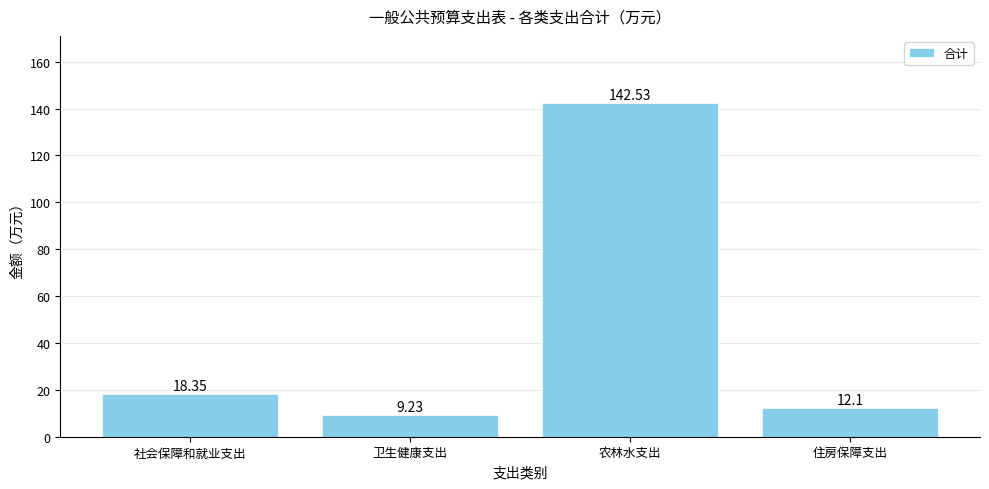

Which category has the highest value across all series?

农林水支出